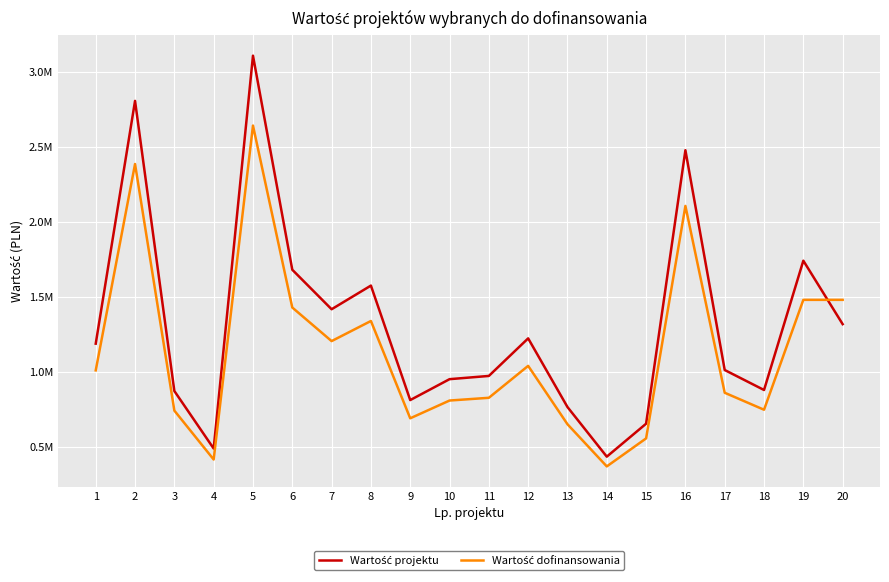

Rank the series by their average value, from highest to lowest.

Wartość projektu, Wartość dofinansowania